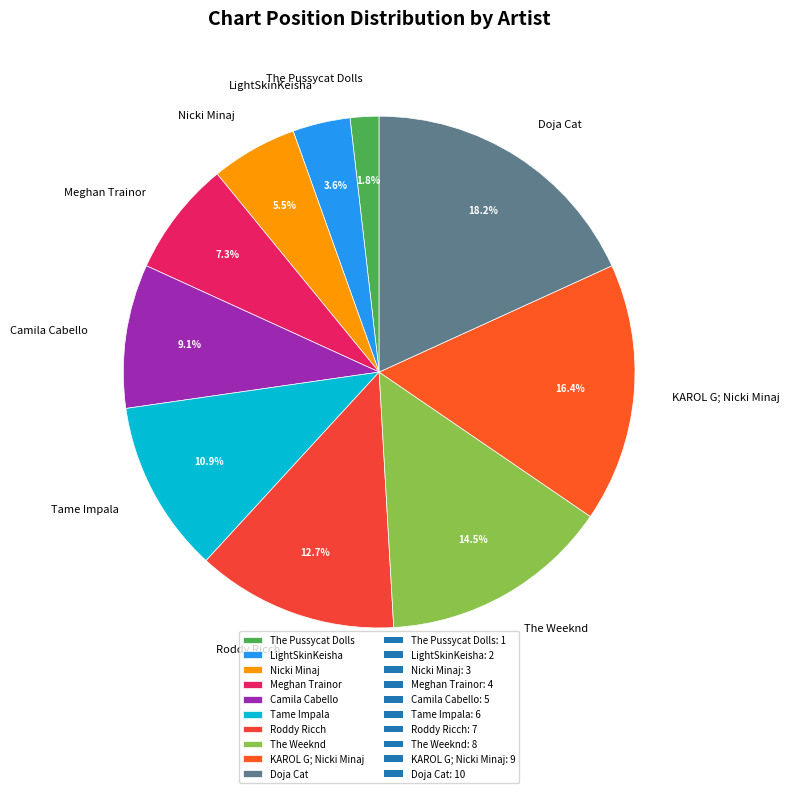

To the nearest percent, what is the average slice percentage?

10%